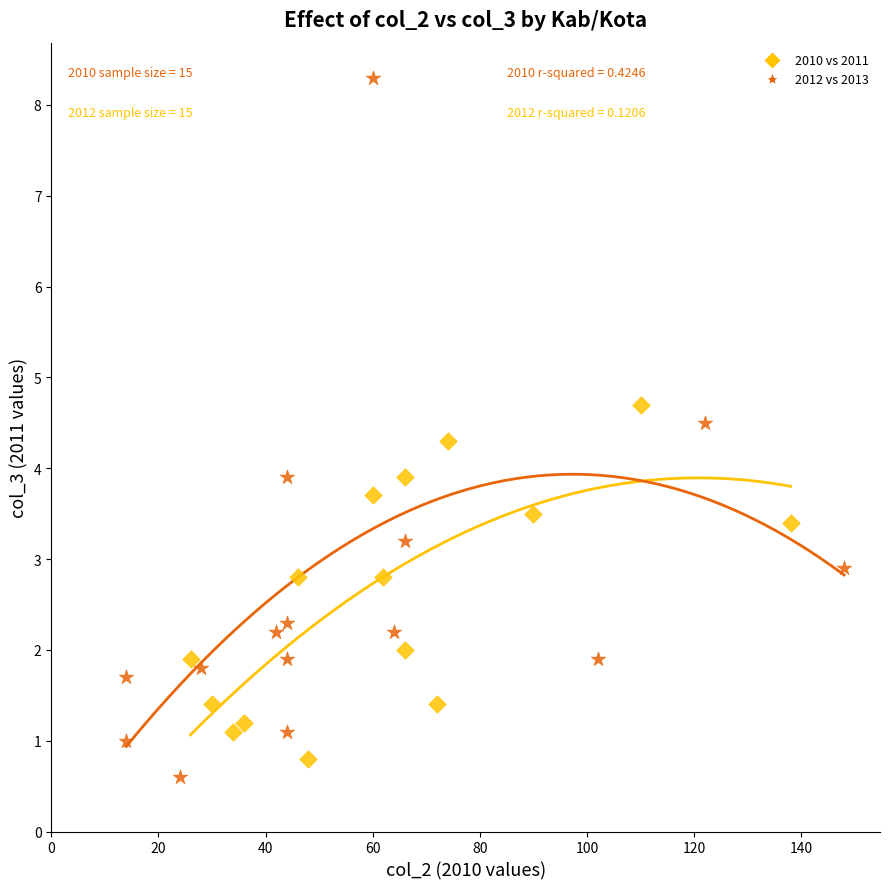

Which series reaches the maximum Y coordinate?

2012 vs 2013